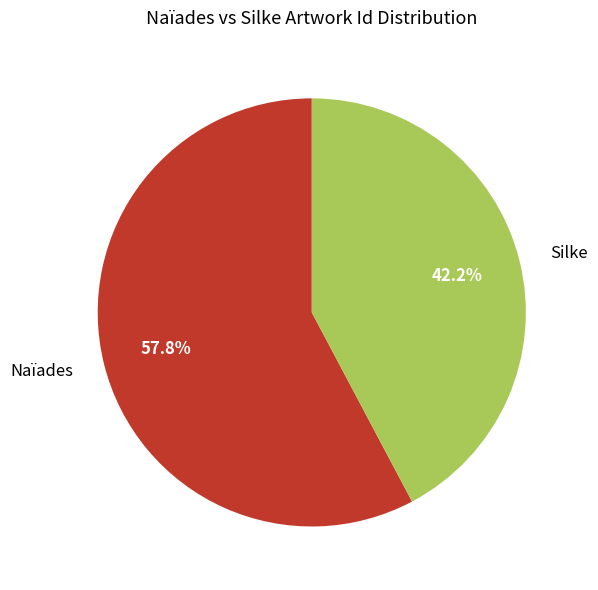

Count the number of slices in the pie.

2